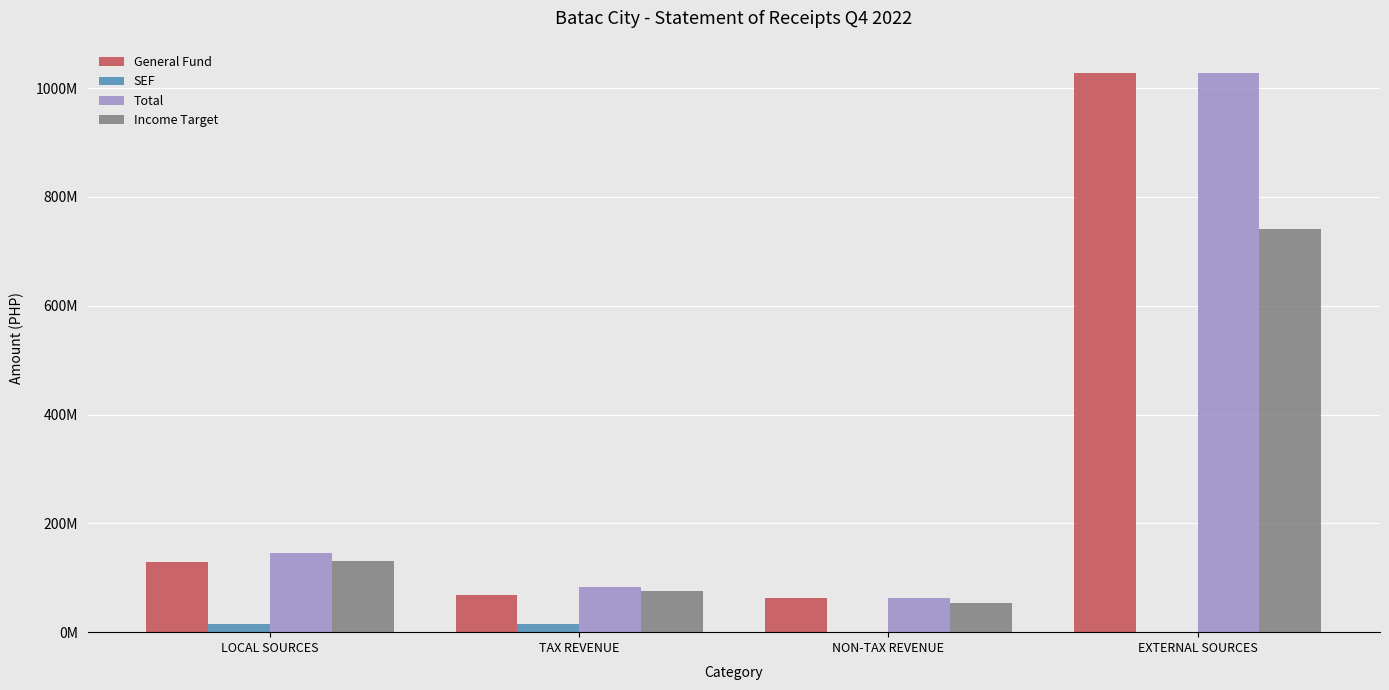

What are all the series names shown in the legend?

General Fund, SEF, Total, Income Target